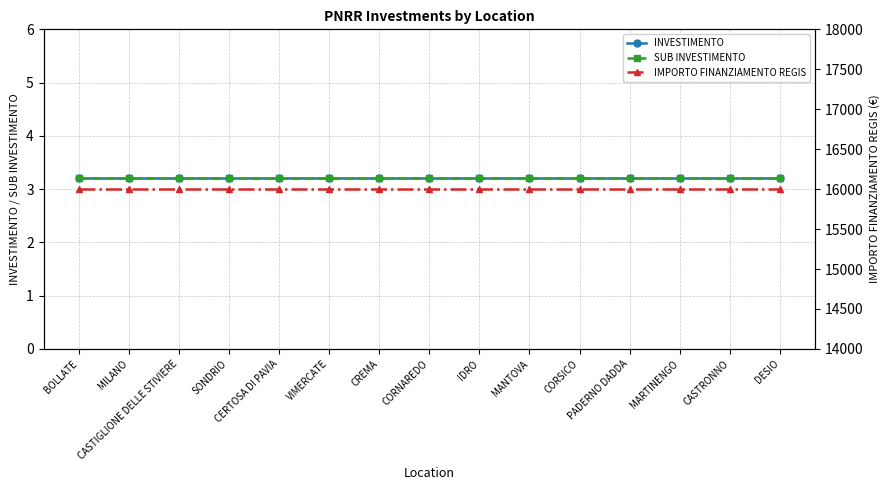

At which category is the sum across all series the highest?

BOLLATE